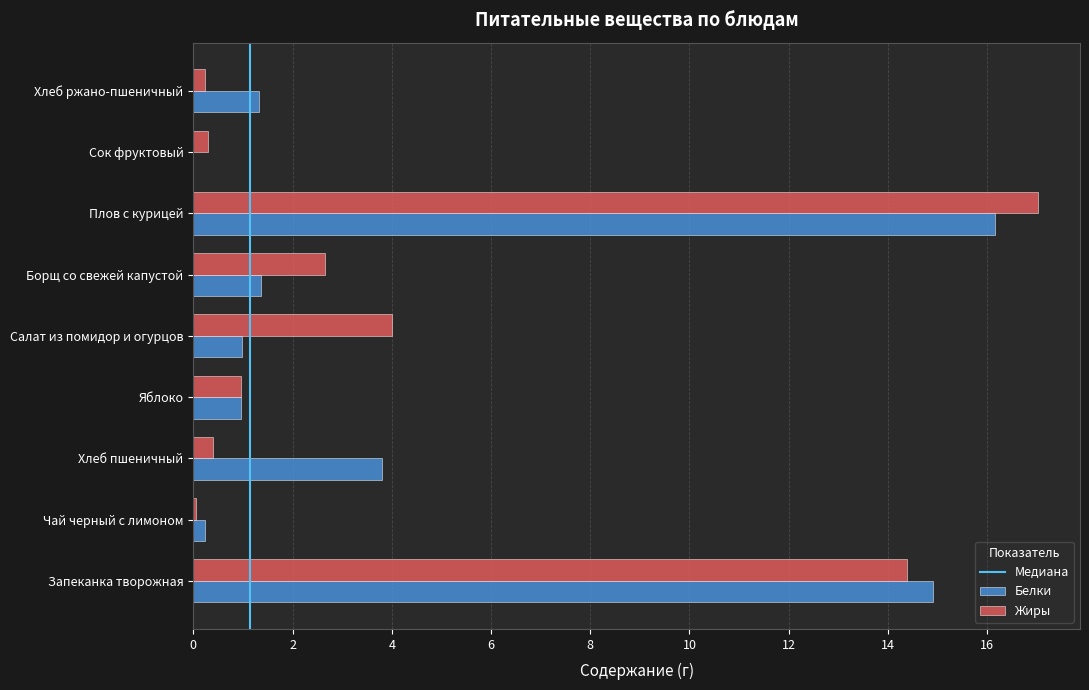

True or false: Жиры has a value of 9.6 at Плов с курицей.

False